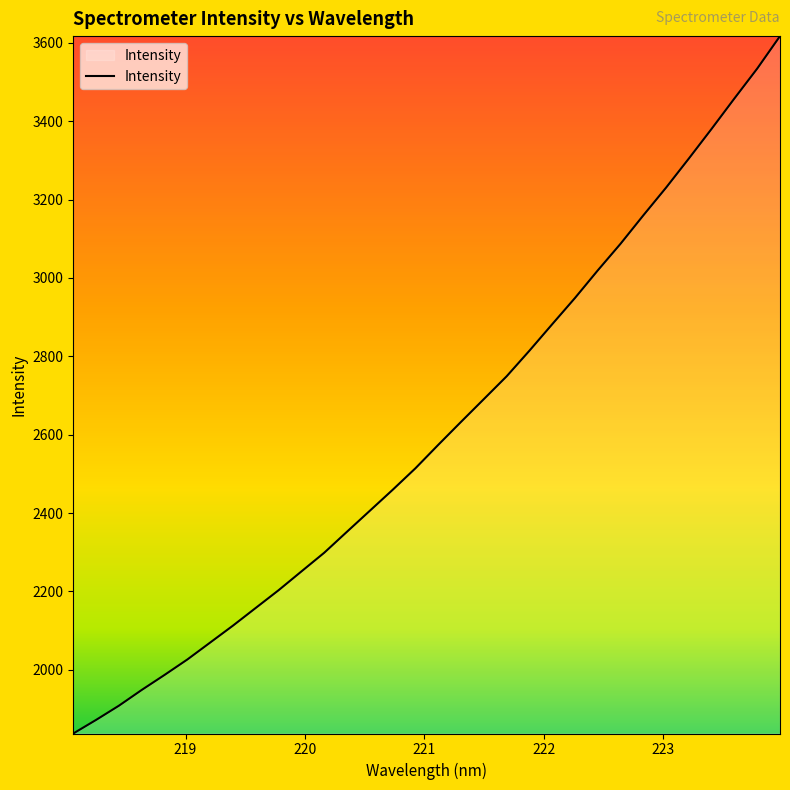

What is the minimum value shown in the chart?

1837.3